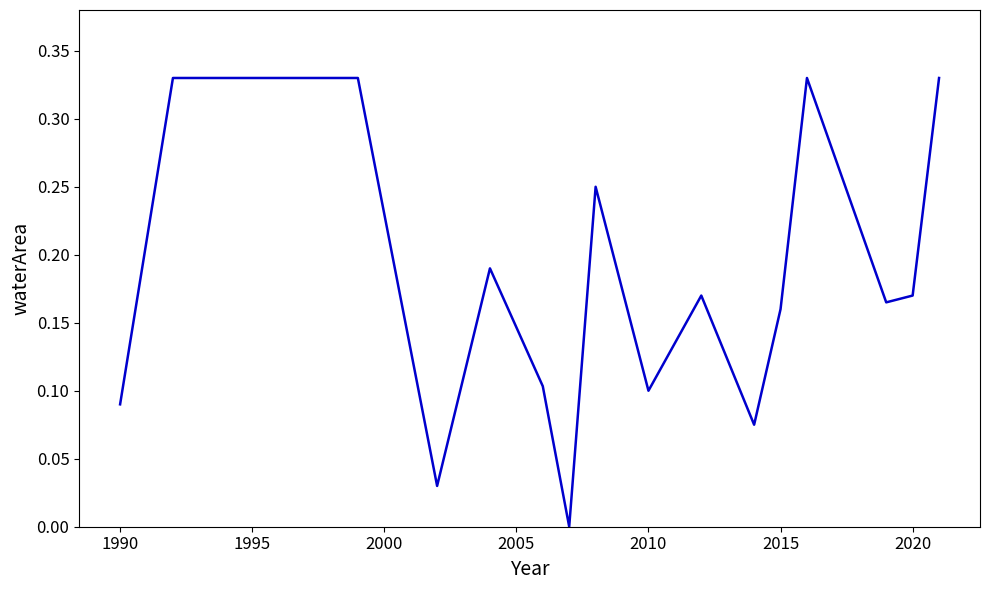

How many lines are shown in the chart?

1